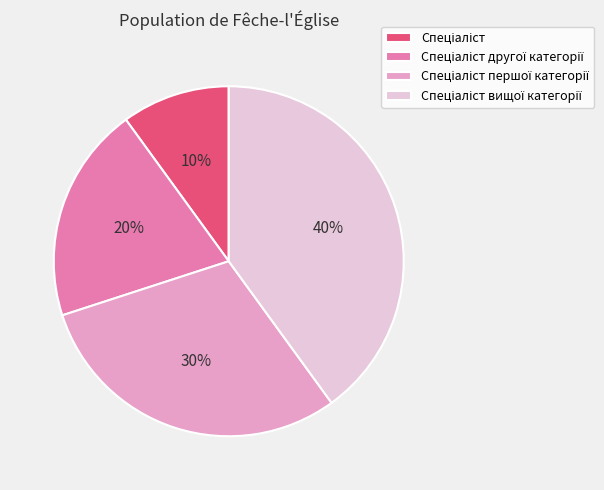

To the nearest percent, what is the difference between the largest and smallest slice percentages?

30%